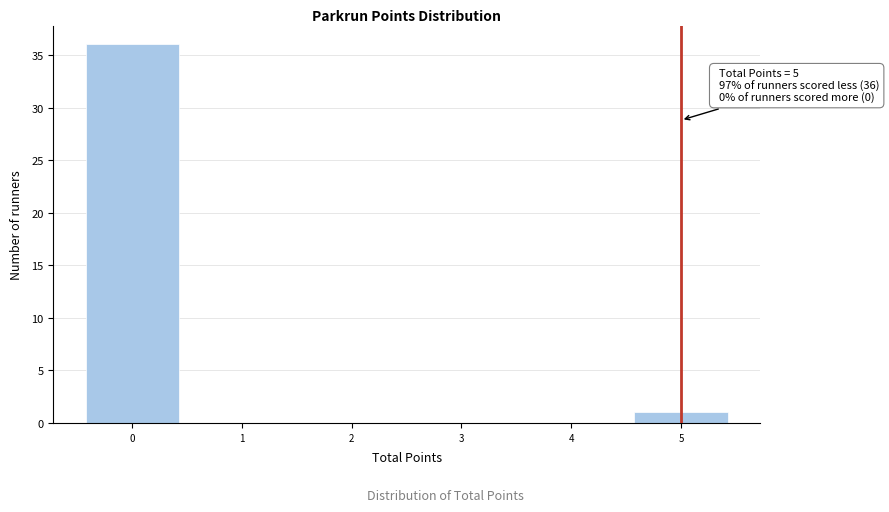

Over which range of the x-axis is the bar tallest?

-0.5 to 0.5